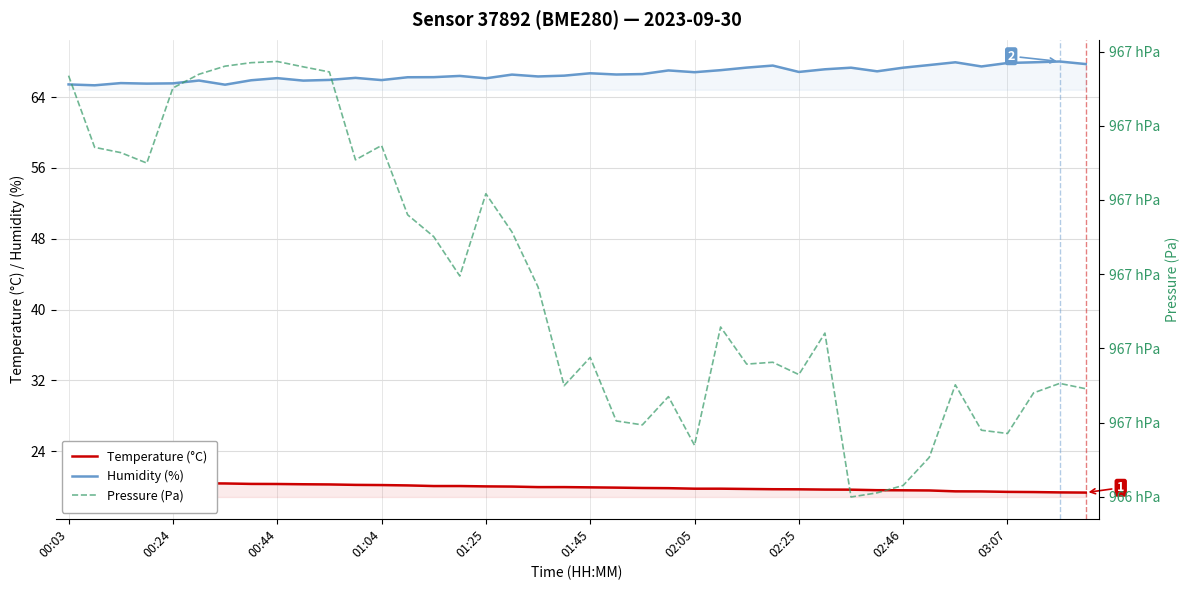

Which series changed the most between 00:44 and 37?

Pressure (Pa)